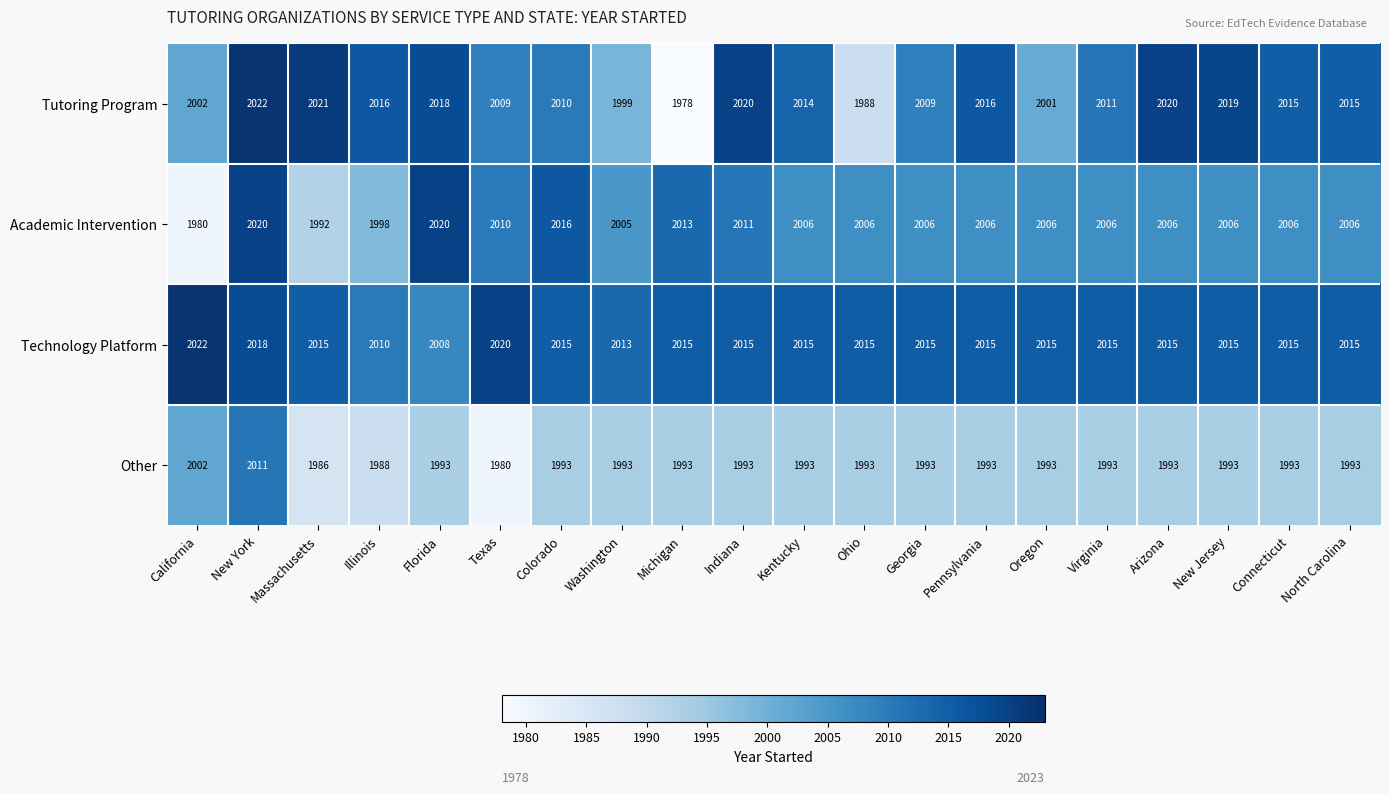

What is the average value of the Tutoring Program series?

2010